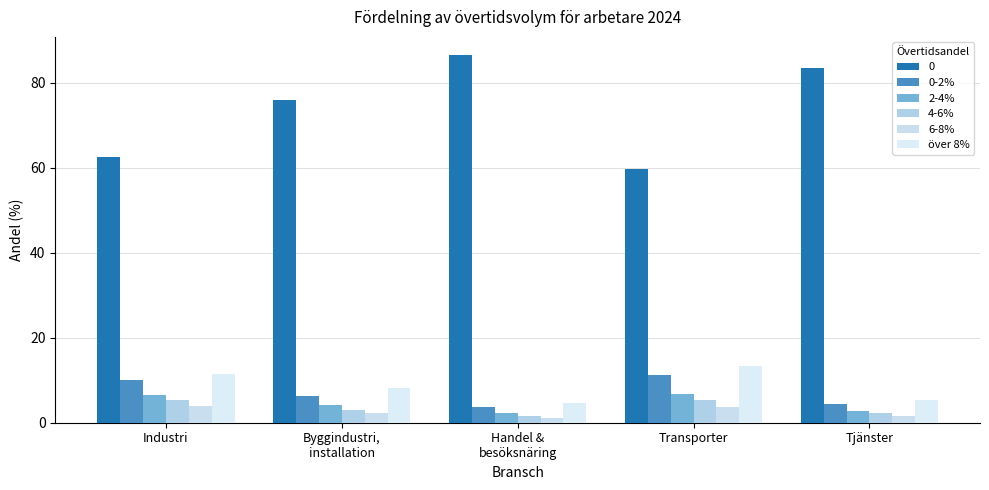

At how many categories does at least one series exceed 6?

5